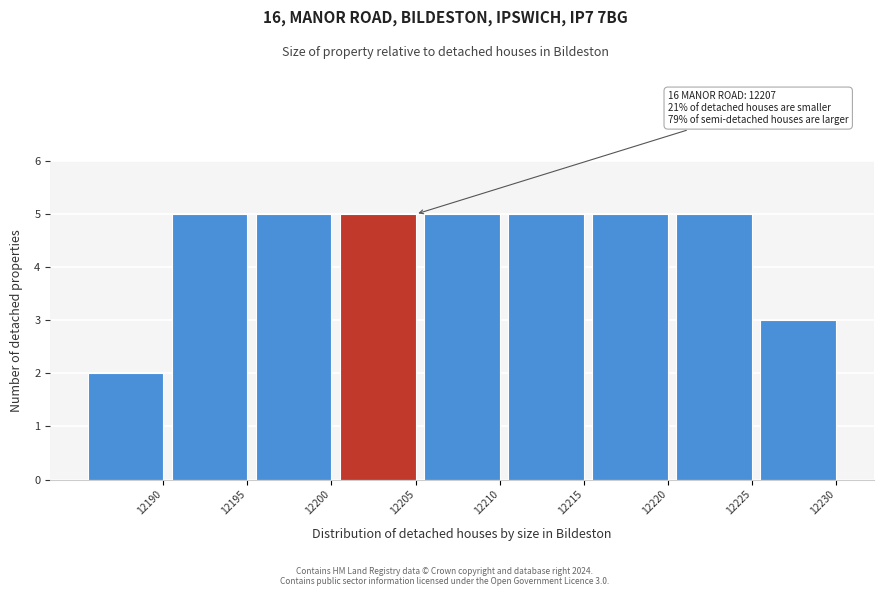

Reading left to right, extract all data points from this chart.

2	5	5	5	5	5	5	5	3